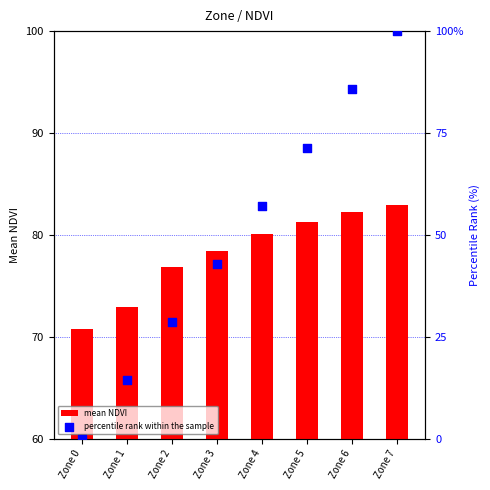

At which category is the sum across all series the highest?

Zone 7